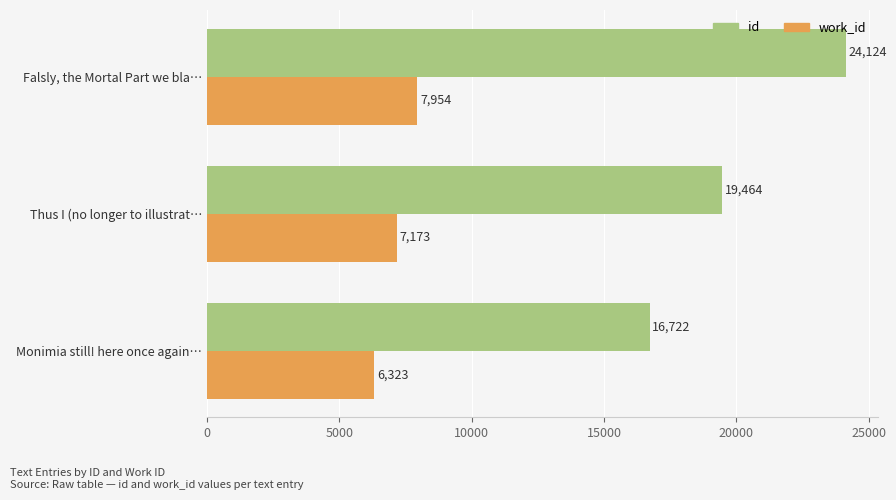

Which series has the largest total across all categories?

id